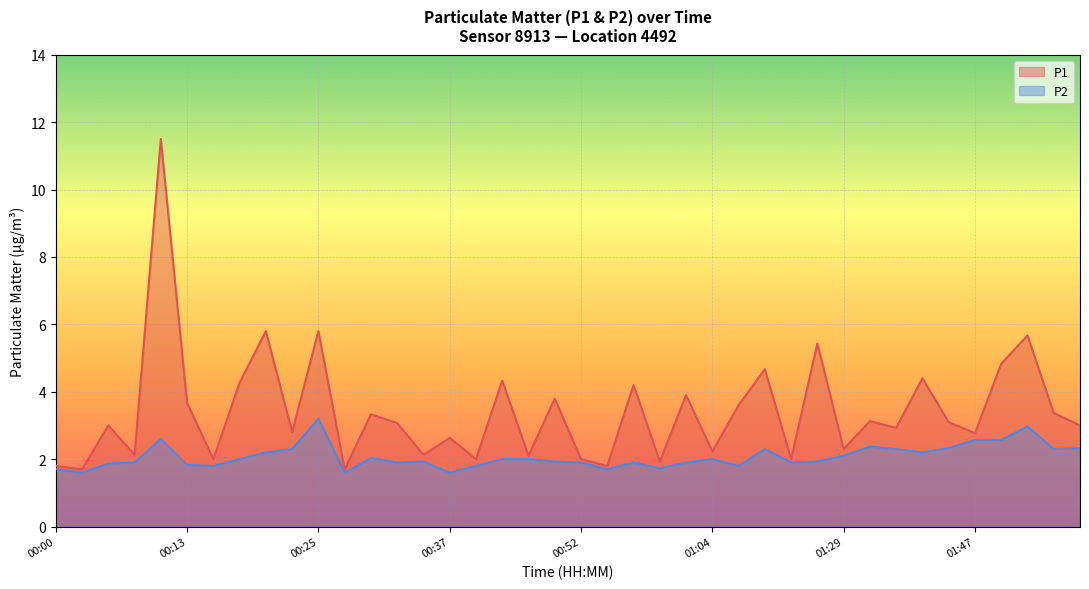

True or false: P1 and P2 intersect in this chart.

False